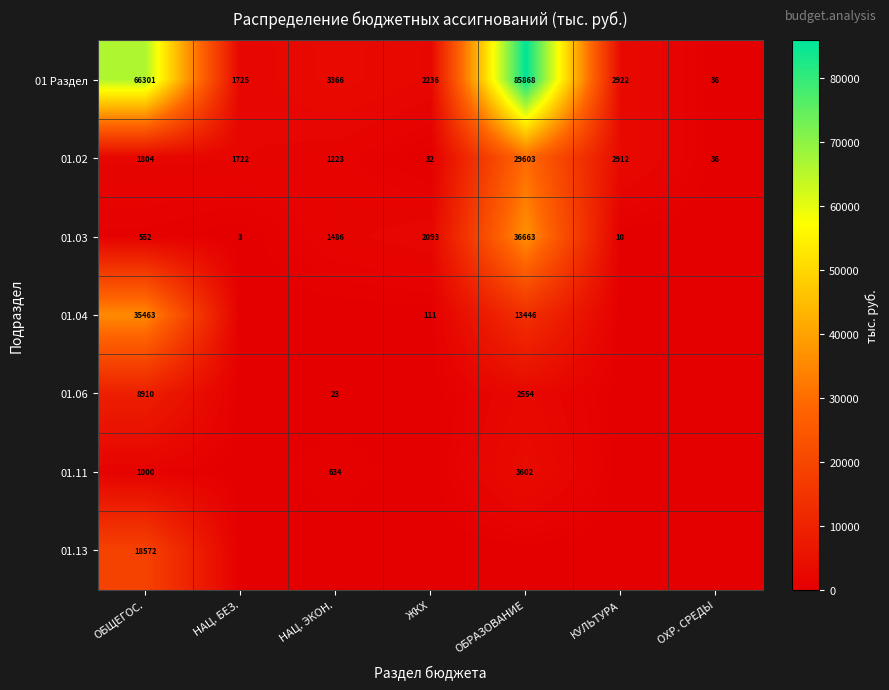

Is it true that 01.02 equals 395 at НАЦ. ЭКОН.?

False